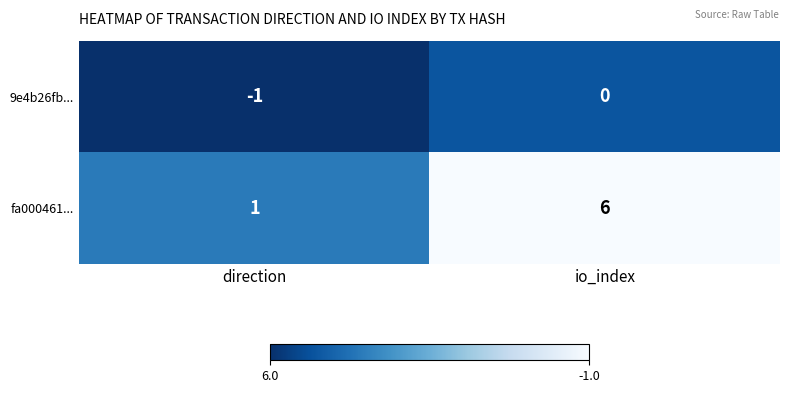

Between direction and io_index, which series saw the biggest shift?

fa000461...